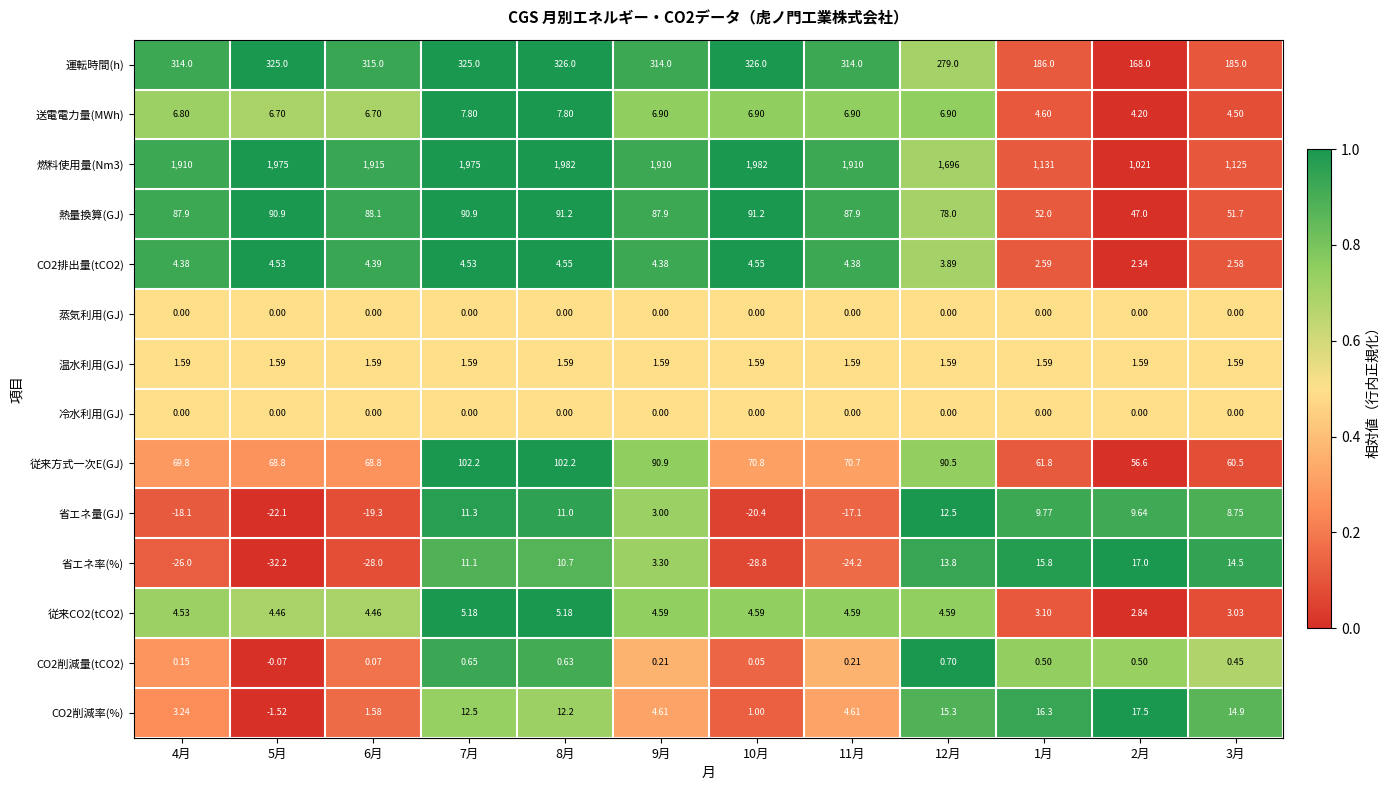

Is the value of 熱量換算(GJ) at 3月 greater than the value of 運転時間(h) at 5月?

No